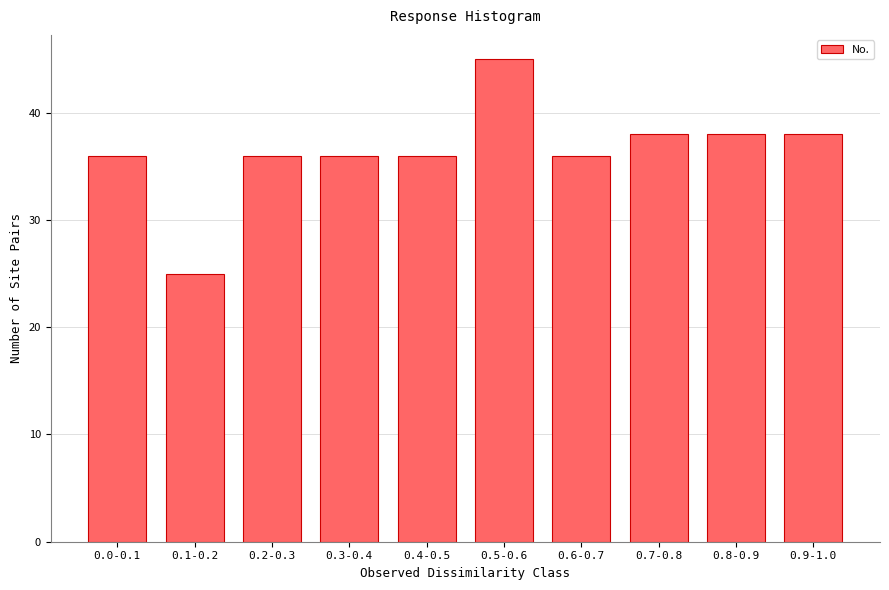

Reading right to left, what are all the values shown in this chart?

38	38	38	36	45	36	36	36	25	36